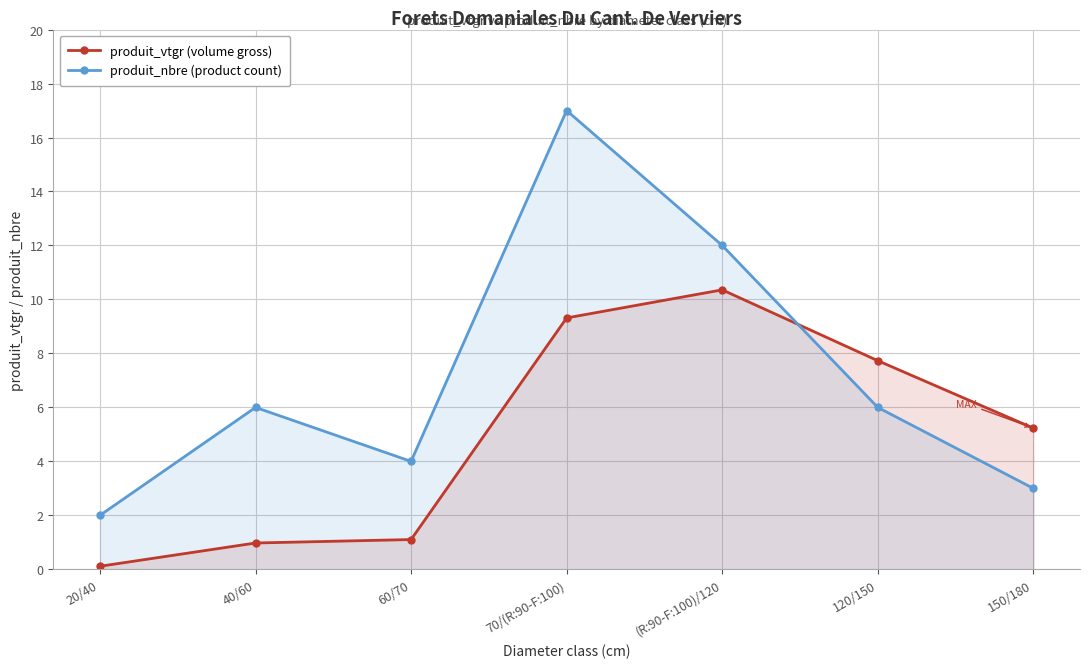

What is the label of the 6th point from the left?

120/150